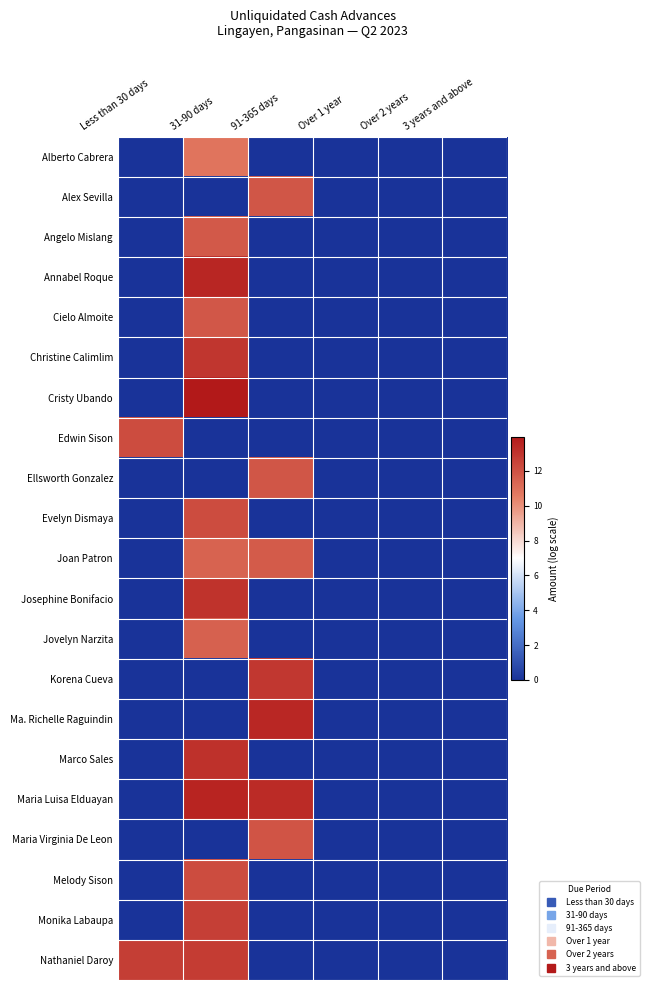

Reading left to right, what are all the values shown in this chart?

Alberto Cabrera: Less than 30 days=0.0	31-90 days=10.8	91-365 days=0.0	Over 1 year=0.0	Over 2 years=0.0	3 years and above=0.0
Alex Sevilla: Less than 30 days=0.0	31-90 days=0.0	91-365 days=11.8	Over 1 year=0.0	Over 2 years=0.0	3 years and above=0.0
Angelo Mislang: Less than 30 days=0.0	31-90 days=11.8	91-365 days=0.0	Over 1 year=0.0	Over 2 years=0.0	3 years and above=0.0
Annabel Roque: Less than 30 days=0.0	31-90 days=13.5	91-365 days=0.0	Over 1 year=0.0	Over 2 years=0.0	3 years and above=0.0
Cielo Almoite: Less than 30 days=0.0	31-90 days=11.8	91-365 days=0.0	Over 1 year=0.0	Over 2 years=0.0	3 years and above=0.0
Christine Calimlim: Less than 30 days=0.0	31-90 days=13.0	91-365 days=0.0	Over 1 year=0.0	Over 2 years=0.0	3 years and above=0.0
Cristy Ubando: Less than 30 days=0.0	31-90 days=14.0	91-365 days=0.0	Over 1 year=0.0	Over 2 years=0.0	3 years and above=0.0
Edwin Sison: Less than 30 days=12.2	31-90 days=0.0	91-365 days=0.0	Over 1 year=0.0	Over 2 years=0.0	3 years and above=0.0
Ellsworth Gonzalez: Less than 30 days=0.0	31-90 days=0.0	91-365 days=11.8	Over 1 year=0.0	Over 2 years=0.0	3 years and above=0.0
Evelyn Dismaya: Less than 30 days=0.0	31-90 days=12.2	91-365 days=0.0	Over 1 year=0.0	Over 2 years=0.0	3 years and above=0.0
Joan Patron: Less than 30 days=0.0	31-90 days=11.4	91-365 days=11.7	Over 1 year=0.0	Over 2 years=0.0	3 years and above=0.0
Josephine Bonifacio: Less than 30 days=0.0	31-90 days=13.1	91-365 days=0.0	Over 1 year=0.0	Over 2 years=0.0	3 years and above=0.0
Jovelyn Narzita: Less than 30 days=0.0	31-90 days=11.5	91-365 days=0.0	Over 1 year=0.0	Over 2 years=0.0	3 years and above=0.0
Korena Cueva: Less than 30 days=0.0	31-90 days=0.0	91-365 days=12.9	Over 1 year=0.0	Over 2 years=0.0	3 years and above=0.0
Ma. Richelle Raguindin: Less than 30 days=0.0	31-90 days=0.0	91-365 days=13.5	Over 1 year=0.0	Over 2 years=0.0	3 years and above=0.0
Marco Sales: Less than 30 days=0.0	31-90 days=13.1	91-365 days=0.0	Over 1 year=0.0	Over 2 years=0.0	3 years and above=0.0
Maria Luisa Elduayan: Less than 30 days=0.0	31-90 days=13.6	91-365 days=13.4	Over 1 year=0.0	Over 2 years=0.0	3 years and above=0.0
Maria Virginia De Leon: Less than 30 days=0.0	31-90 days=0.0	91-365 days=11.9	Over 1 year=0.0	Over 2 years=0.0	3 years and above=0.0
Melody Sison: Less than 30 days=0.0	31-90 days=12.2	91-365 days=0.0	Over 1 year=0.0	Over 2 years=0.0	3 years and above=0.0
Monika Labaupa: Less than 30 days=0.0	31-90 days=12.6	91-365 days=0.0	Over 1 year=0.0	Over 2 years=0.0	3 years and above=0.0
Nathaniel Daroy: Less than 30 days=12.7	31-90 days=12.8	91-365 days=0.0	Over 1 year=0.0	Over 2 years=0.0	3 years and above=0.0